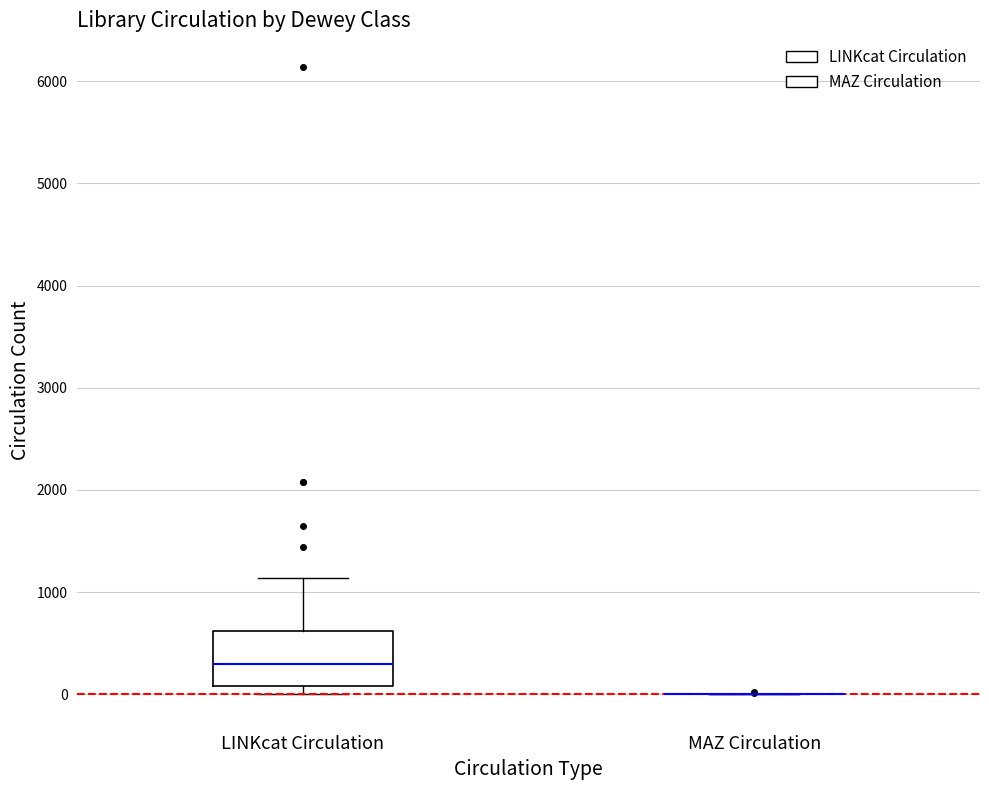

Where is the lower edge of the box for LINKcat Circulation on the y-axis? The values are not printed on the chart, so give them approximately, as read against the axis.

100